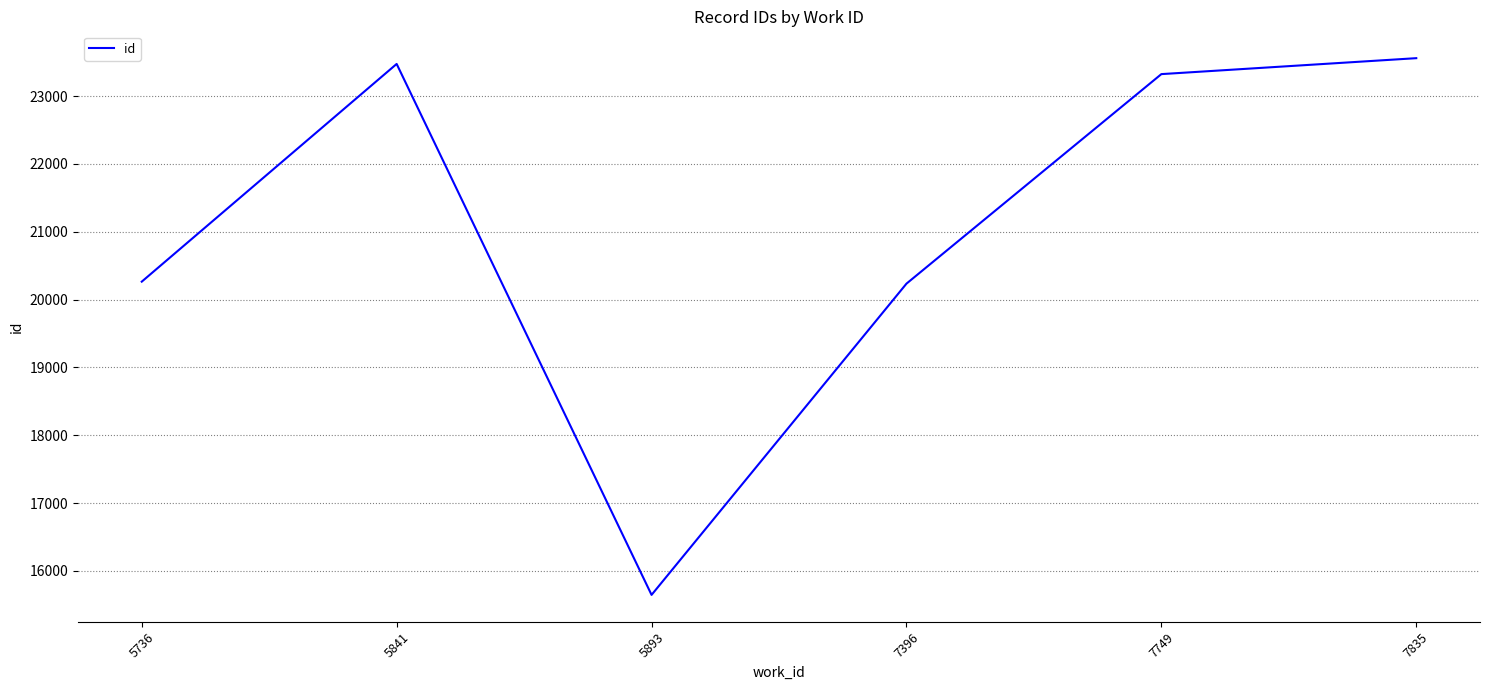

Approximately how many times larger is the value at 7396 compared to 5893?

1.3